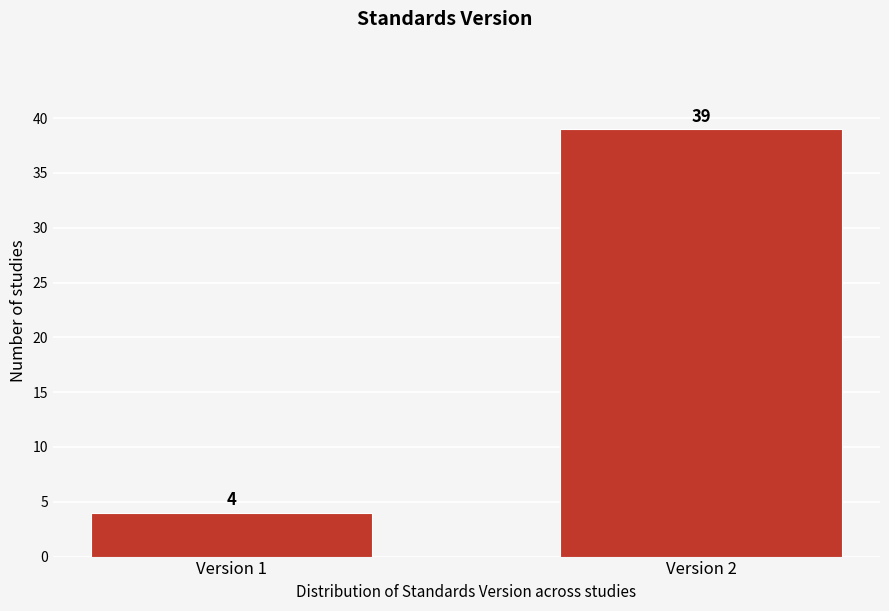

Reading right to left, transcribe all the data shown in this chart.

39	4